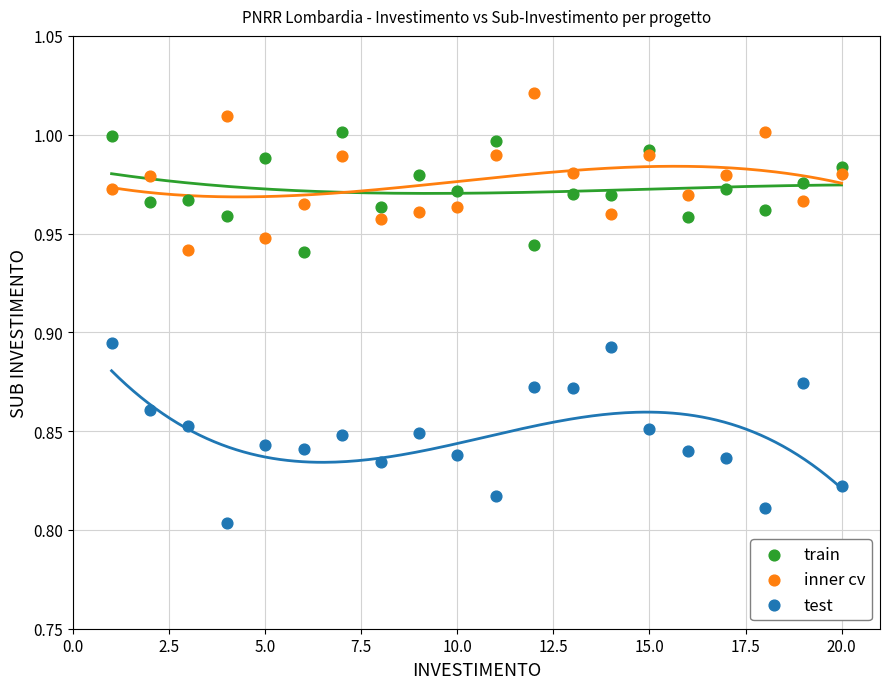

What are all the series names shown in the legend?

train, inner cv, test